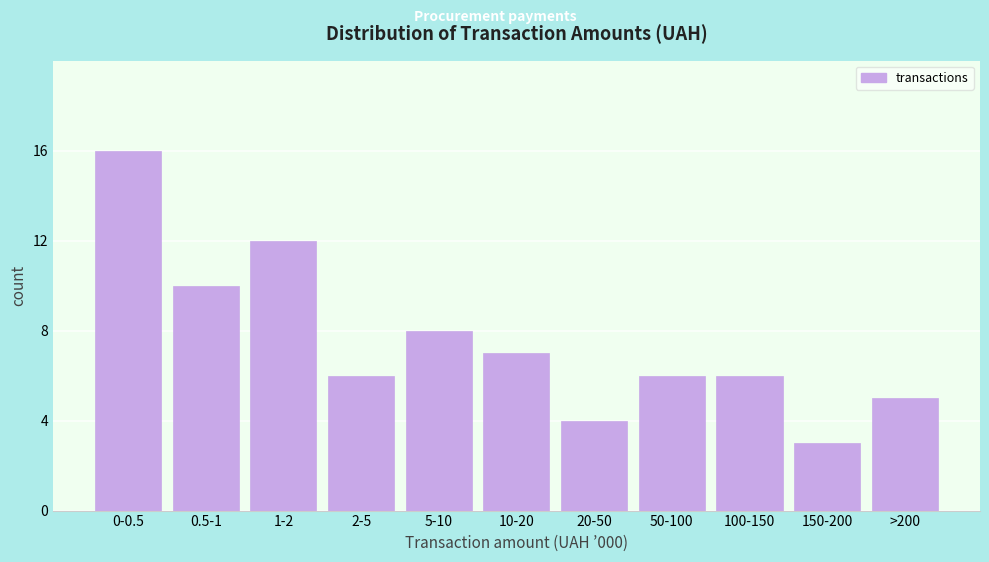

Reading left to right, transcribe all the data shown in this chart.

16	10	12	6	8	7	4	6	6	3	5